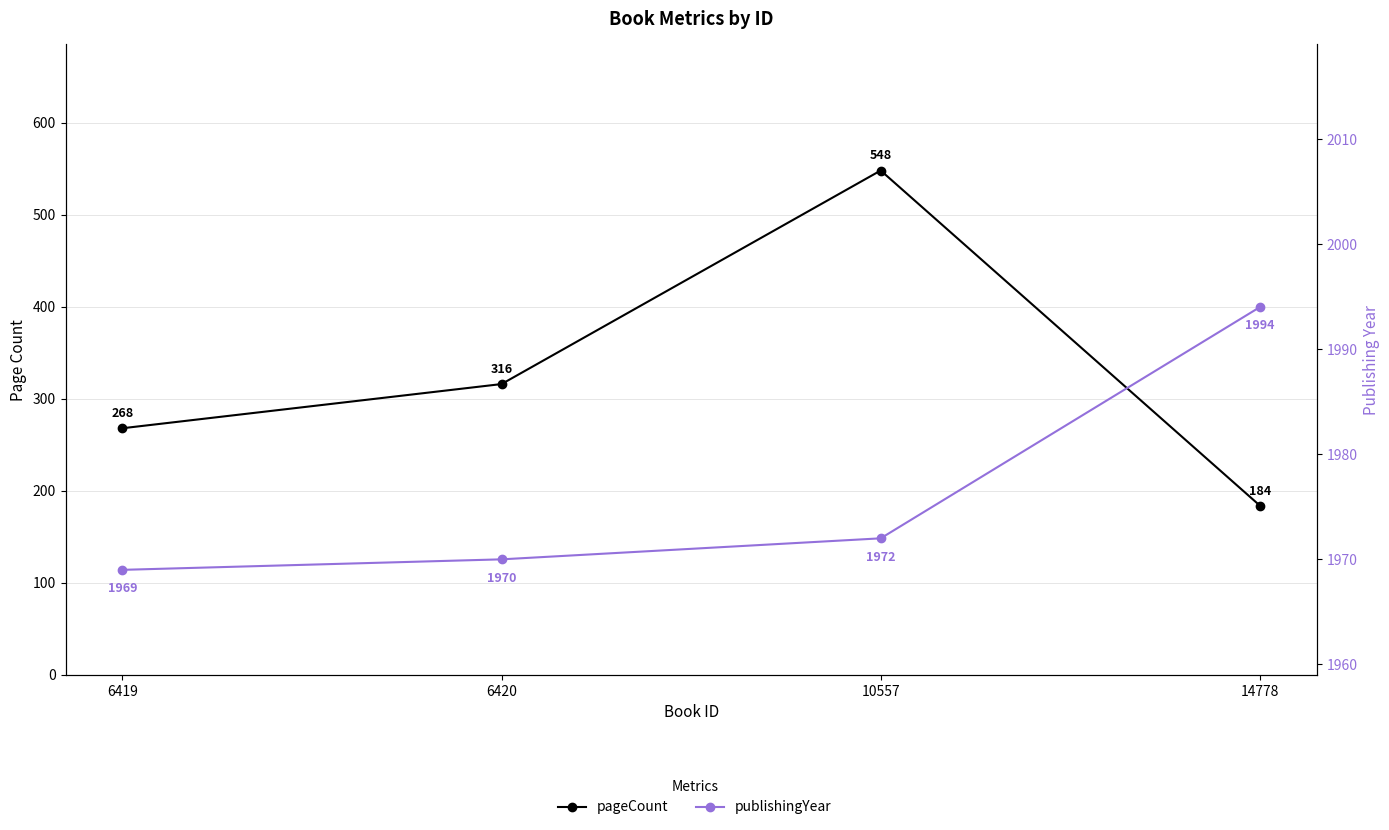

Reading left to right, list all the values displayed in this chart.

pageCount: 268	316	548	184
publishingYear: 1969	1970	1972	1994